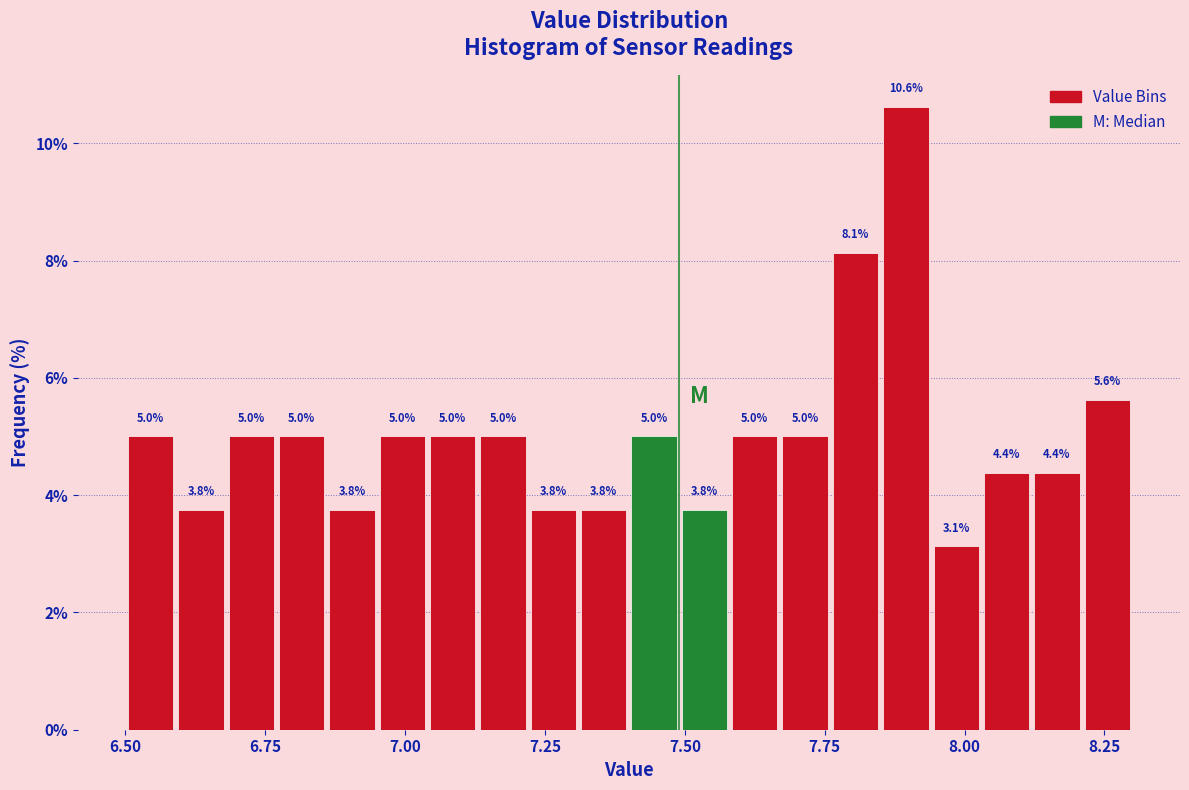

Read against the x-axis, roughly where is the centre of the tallest bar?

7.90